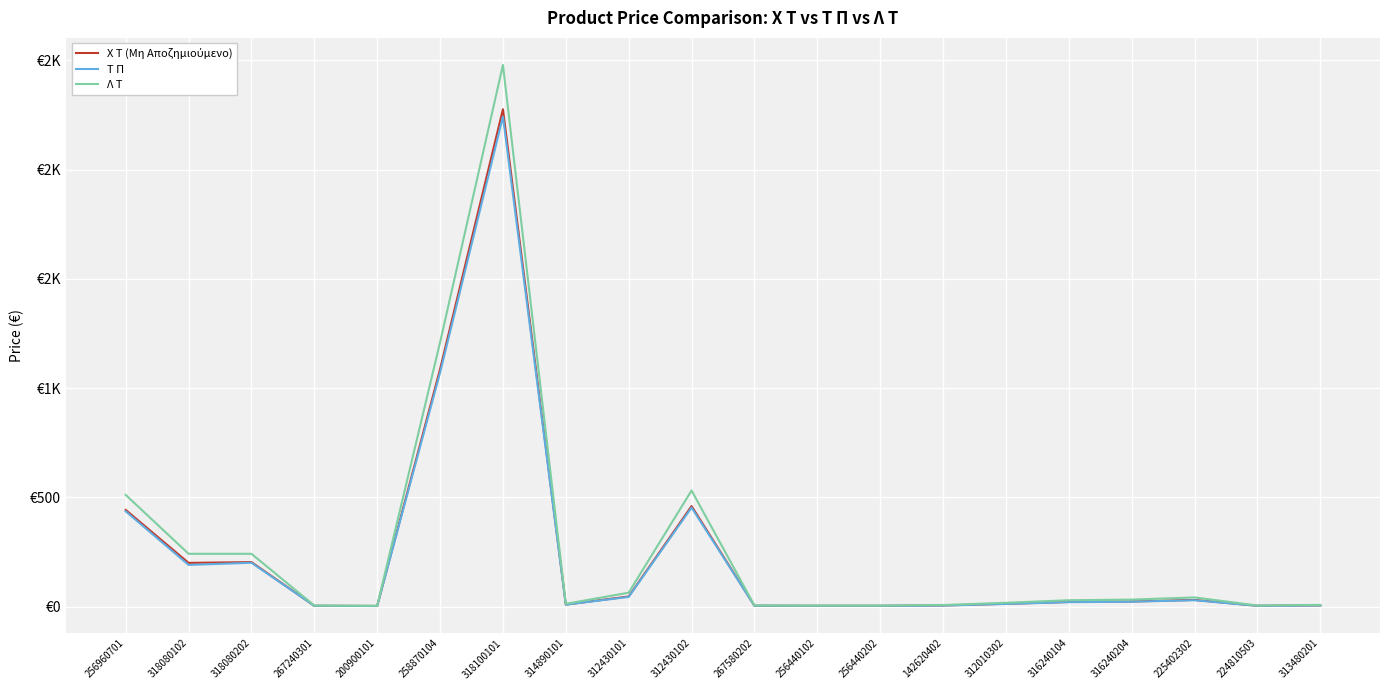

What is the spread (max minus min) of values at 258870104?

138.9